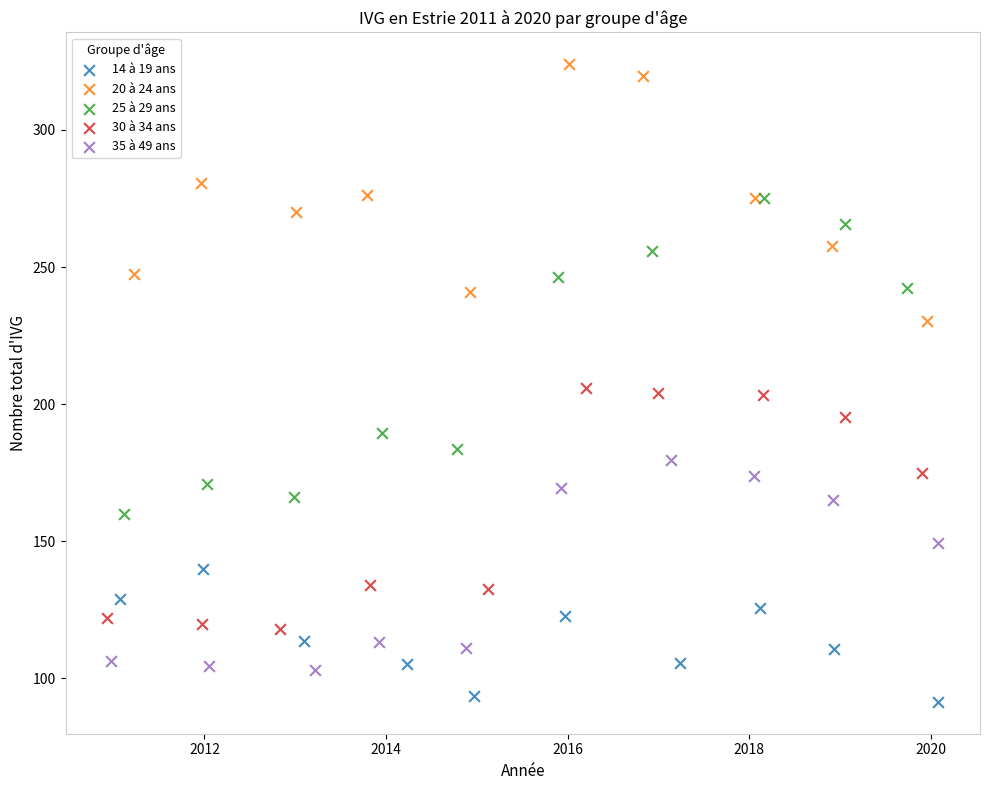

Which series contains the highest Y value?

20 à 24 ans